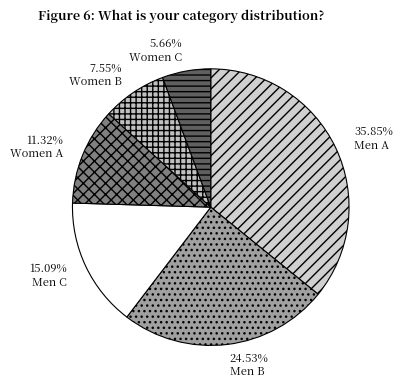

Which slice is the largest?

Men A